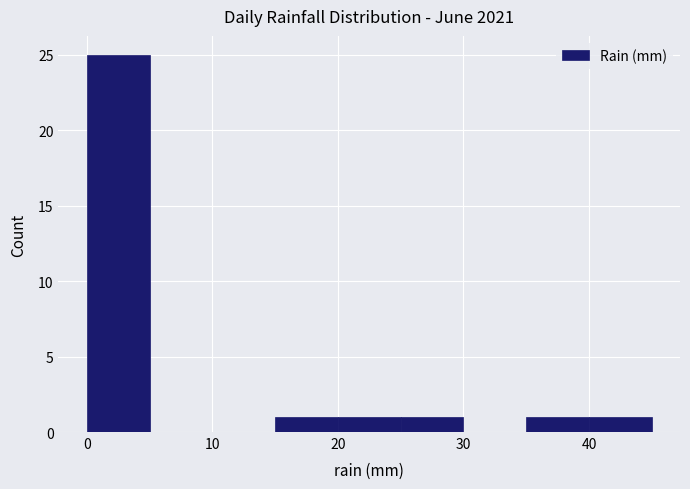

Which range on the x-axis has the tallest bar?

0 to 5